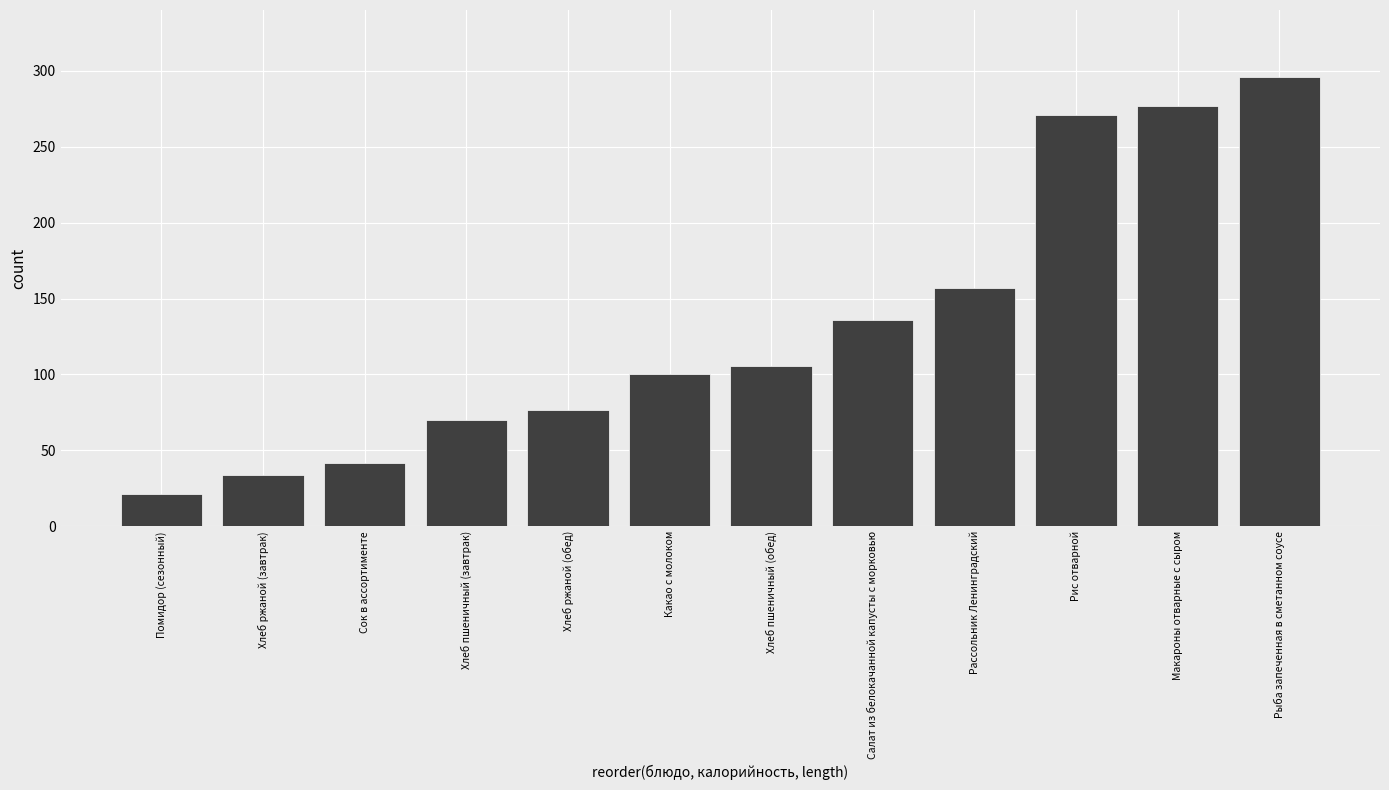

Reading left to right, extract all data points from this chart.

Помидор (сезонный)=21.3	Хлеб ржаной (завтрак)=34.1	Сок в ассортименте=42.0	Хлеб пшеничный (завтрак)=70.3	Хлеб ржаной (обед)=76.8	Какао с молоком=100.4	Хлеб пшеничный (обед)=105.6	Салат из белокачанной капусты с морковью=135.8	Рассольник Ленинградский=156.9	Рис отварной=271.3	Макароны отварные с сыром=276.9	Рыба запеченная в сметанном соусе=295.8